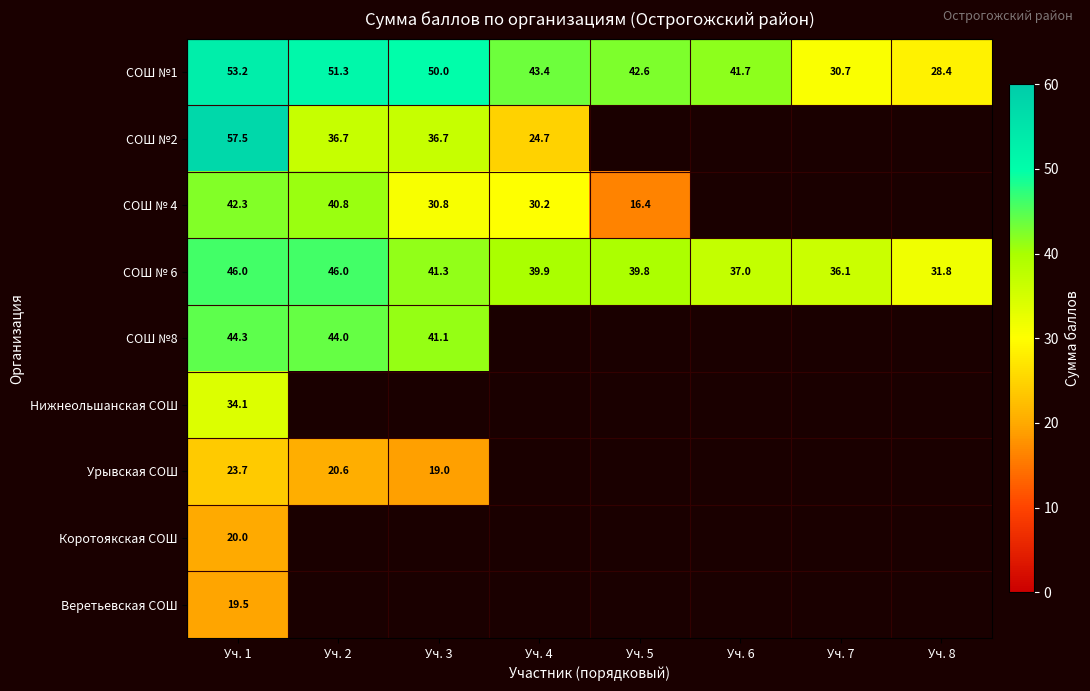

How many values in the СОШ №1 series exceed 43?

4